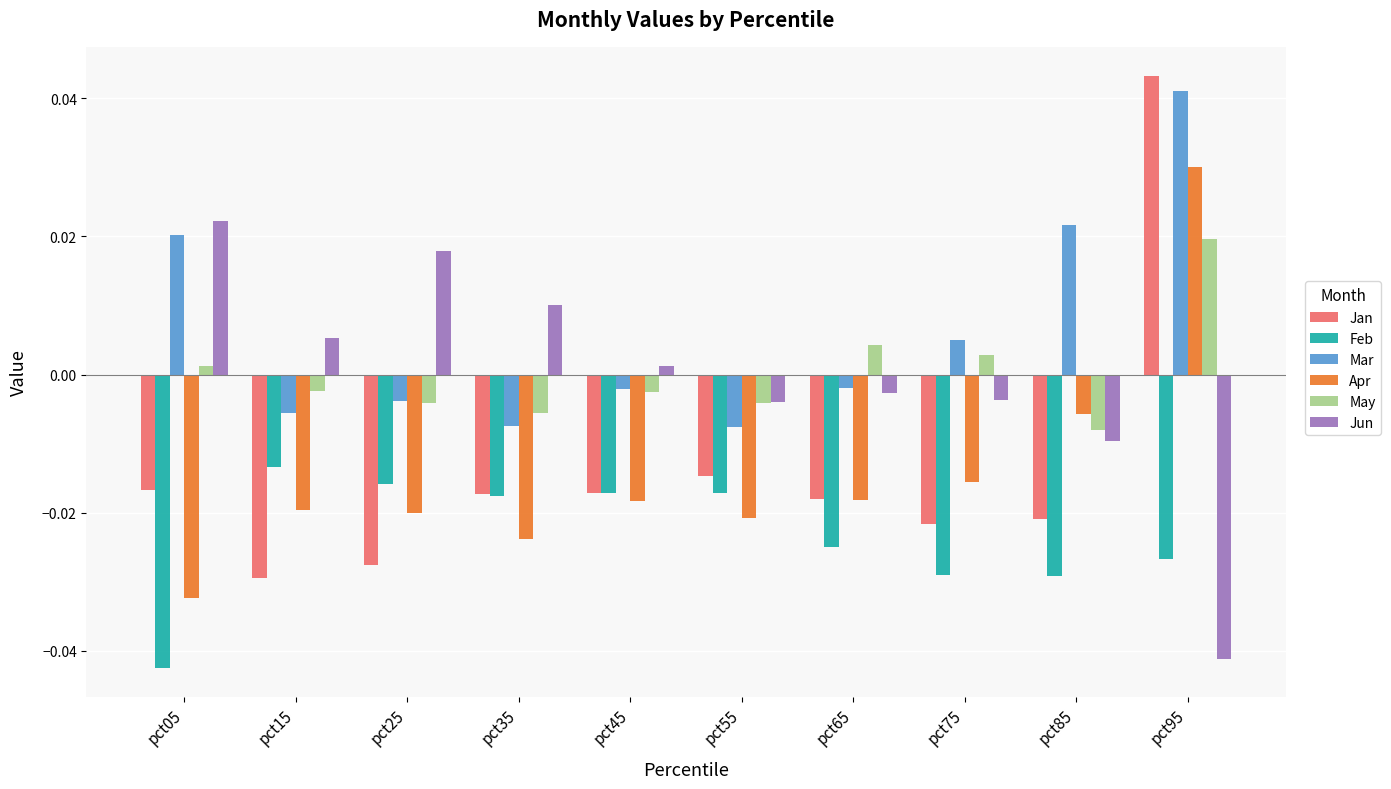

How many values in Mar are above zero?

4